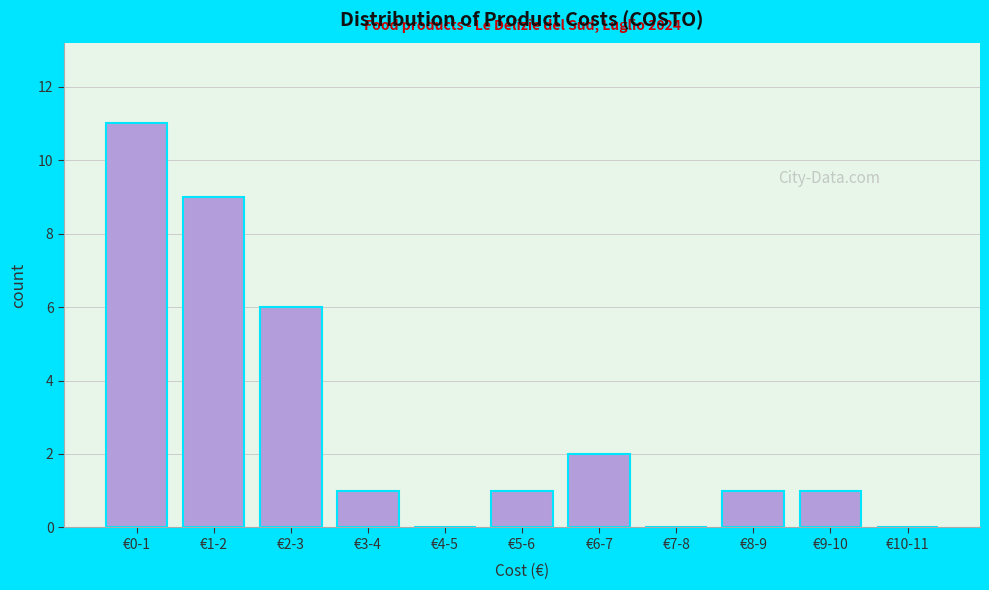

Reading left to right, transcribe all the data shown in this chart.

€0-1=11	€1-2=9	€2-3=6	€3-4=1	€4-5=0	€5-6=1	€6-7=2	€7-8=0	€8-9=1	€9-10=1	€10-11=0